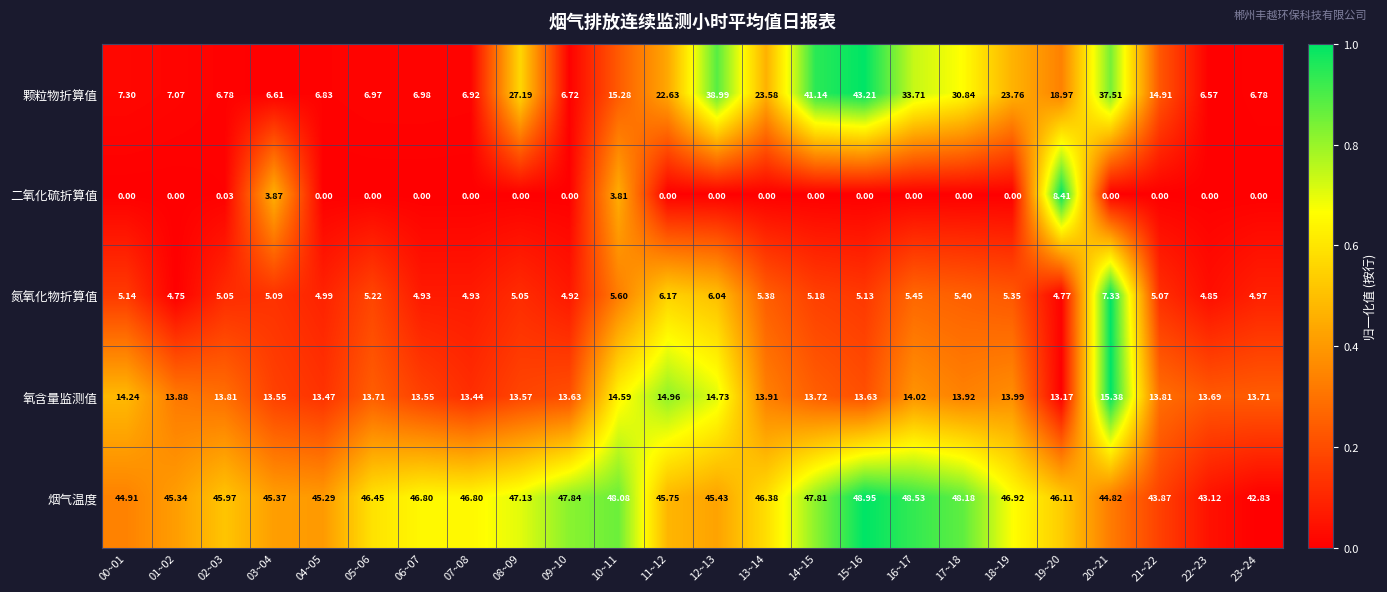

Is the value of 二氧化硫折算值 at 20~21 greater than the value of 氮氧化物折算值 at 23~24?

No